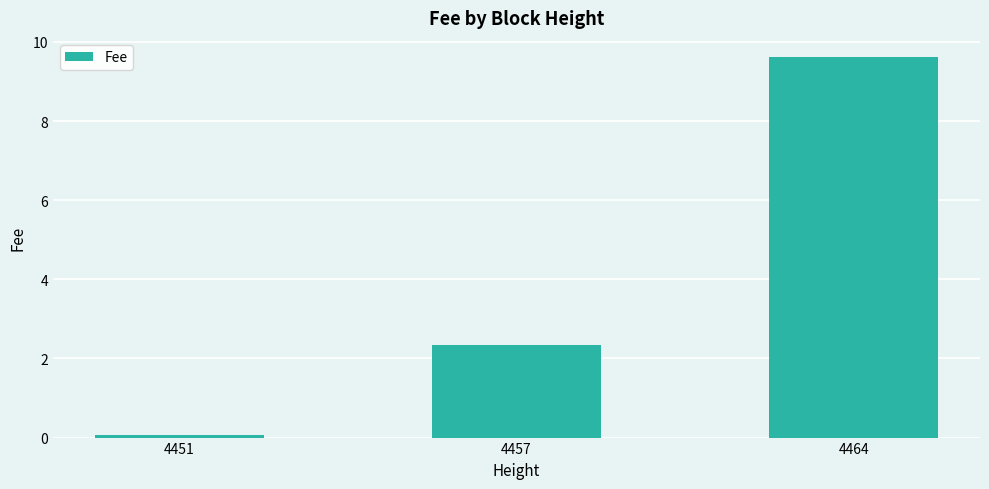

What is the value of the 3rd bar from the left?

9.6